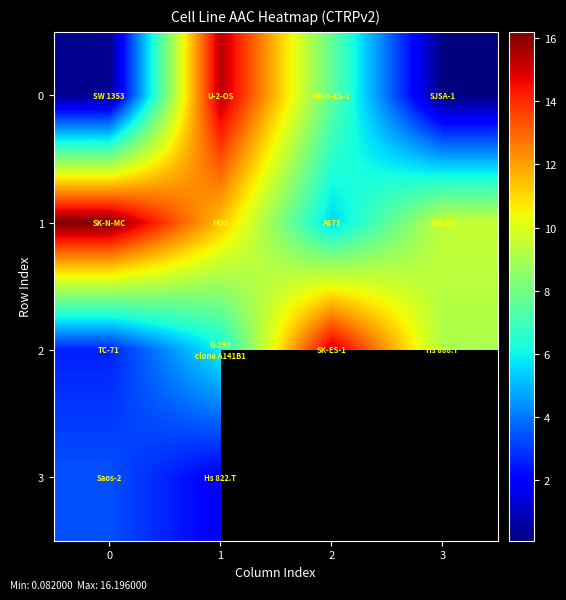

What is the highest value of the 3 series?

3.4